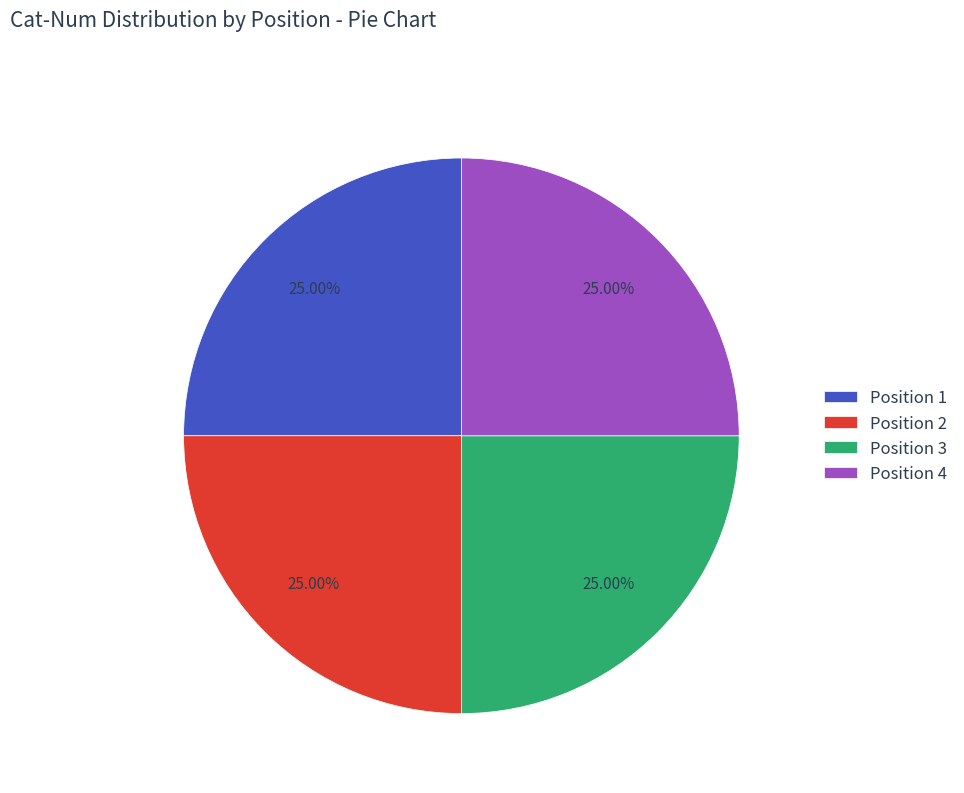

What percentage is the Position 2 slice, to the nearest percent?

25%